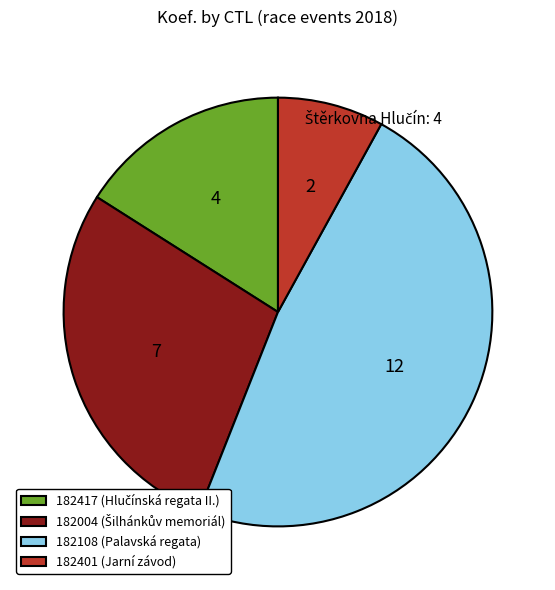

Between 182417 and 182004, which is larger?

182004